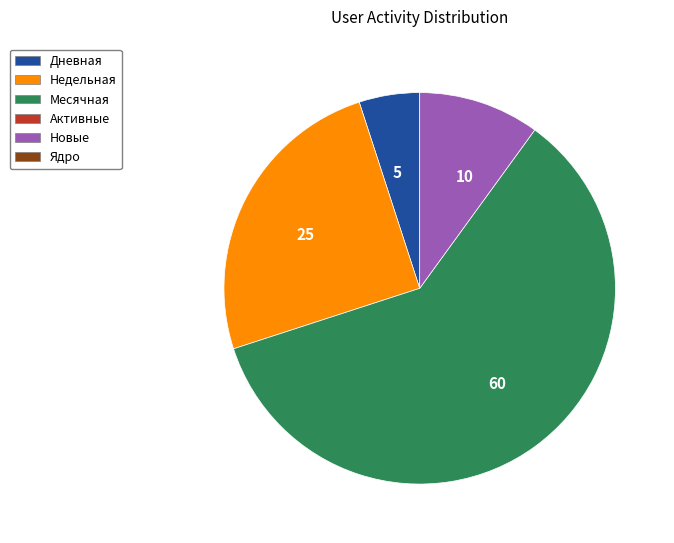

Approximately how many times larger is the value at 25 compared to 10?

2.5